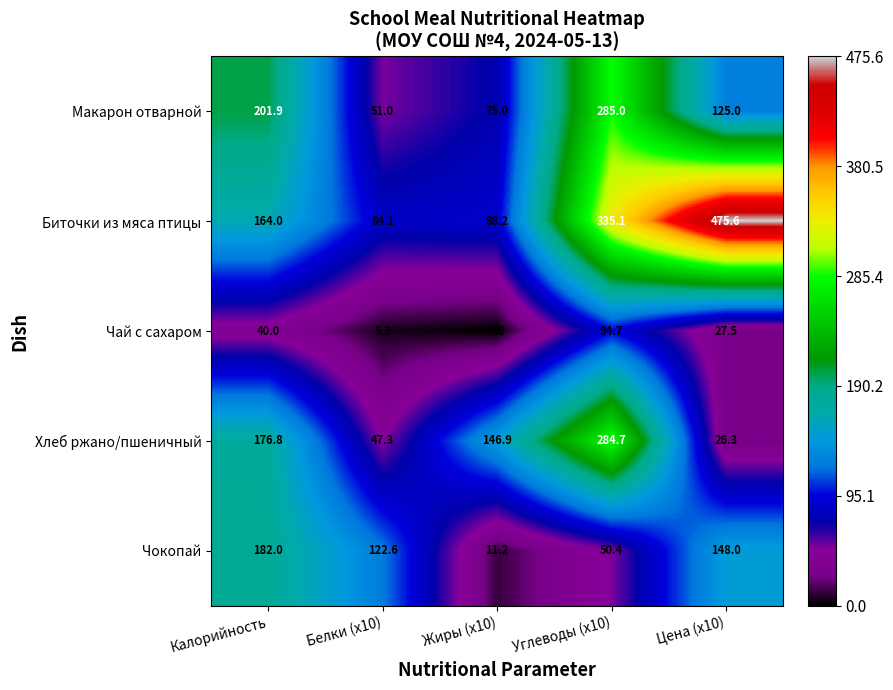

Count the number of categories in the chart.

5